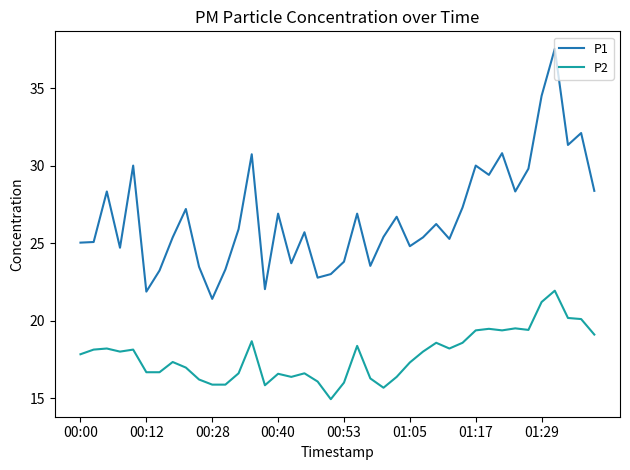

How many values in the P2 series are below 18?

20